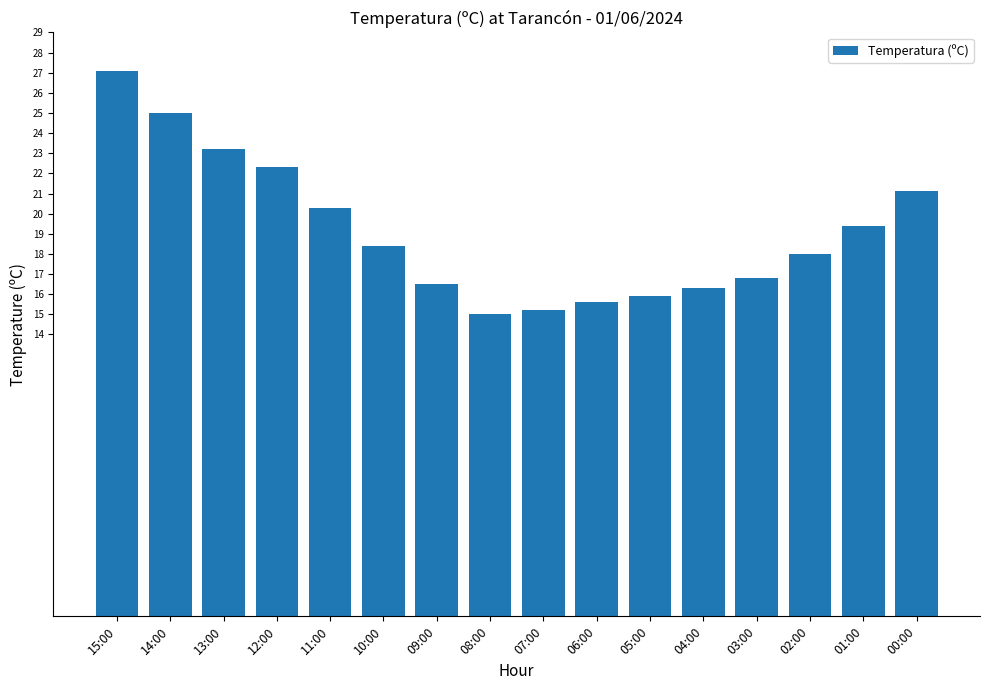

Where does the data first go above 18?

15:00